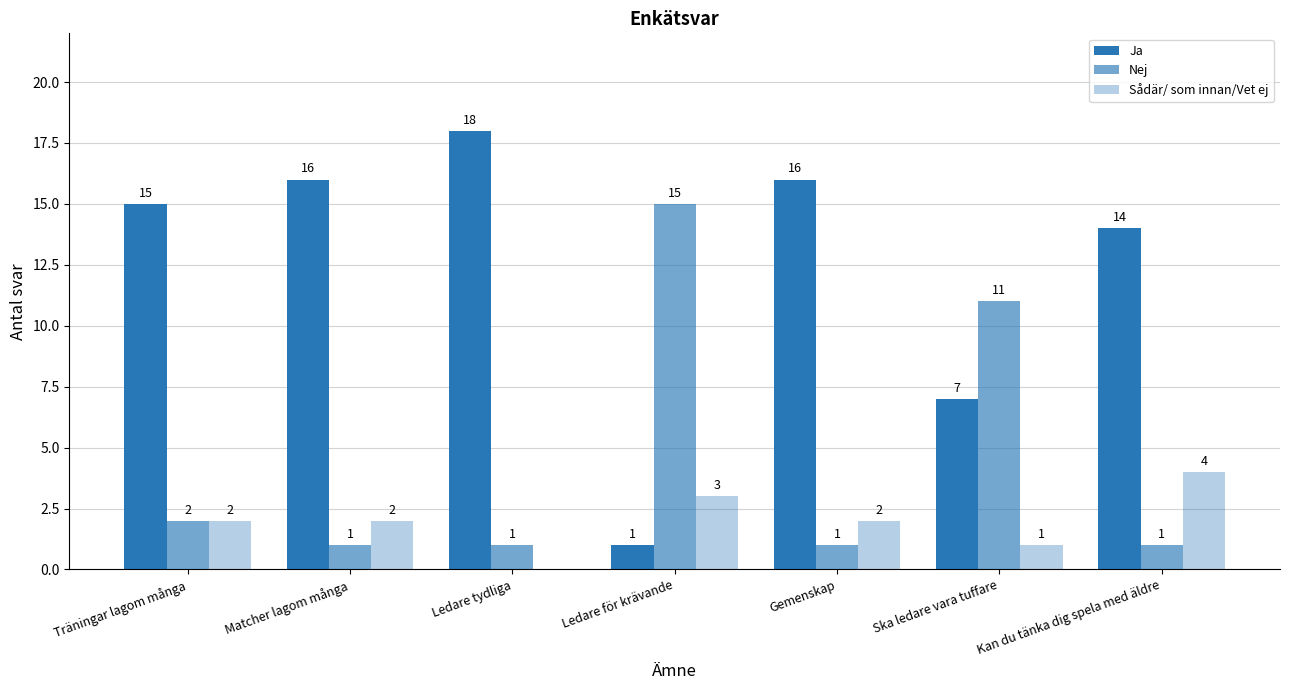

Reading left to right, what are all the values shown in this chart?

Ja: Träningar lagom många=15	Matcher lagom många=16	Ledare tydliga=18	Ledare för krävande=1	Gemenskap=16	Ska ledare vara tuffare=7	Kan du tänka dig spela med äldre=14
Nej: Träningar lagom många=2	Matcher lagom många=1	Ledare tydliga=1	Ledare för krävande=15	Gemenskap=1	Ska ledare vara tuffare=11	Kan du tänka dig spela med äldre=1
Sådär/ som innan/Vet ej: Träningar lagom många=2	Matcher lagom många=2	Ledare tydliga=0	Ledare för krävande=3	Gemenskap=2	Ska ledare vara tuffare=1	Kan du tänka dig spela med äldre=4